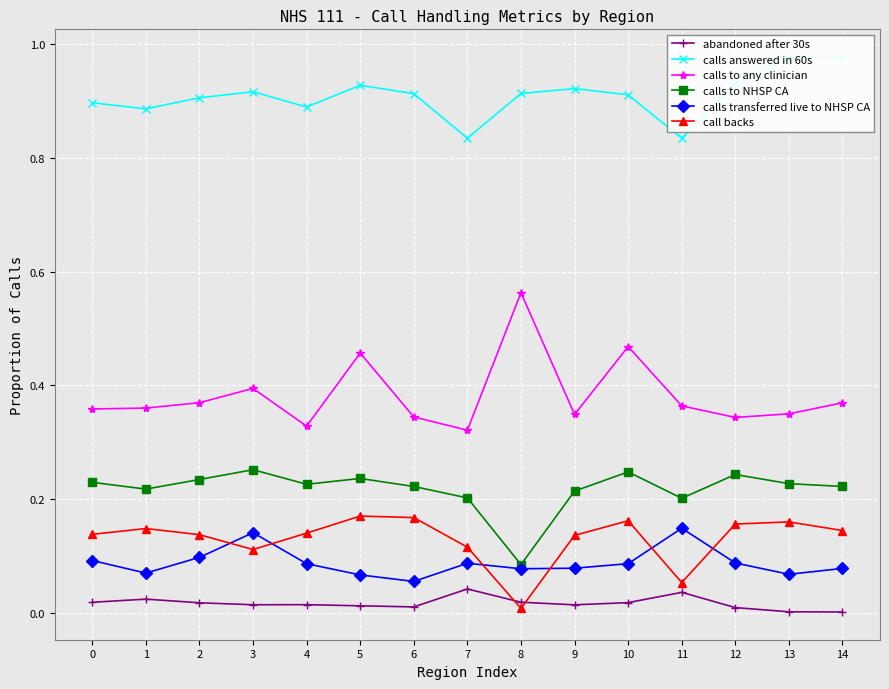

In calls transferred live to NHSP CA, how many points are lower than both neighbors (excluding endpoints)?

4